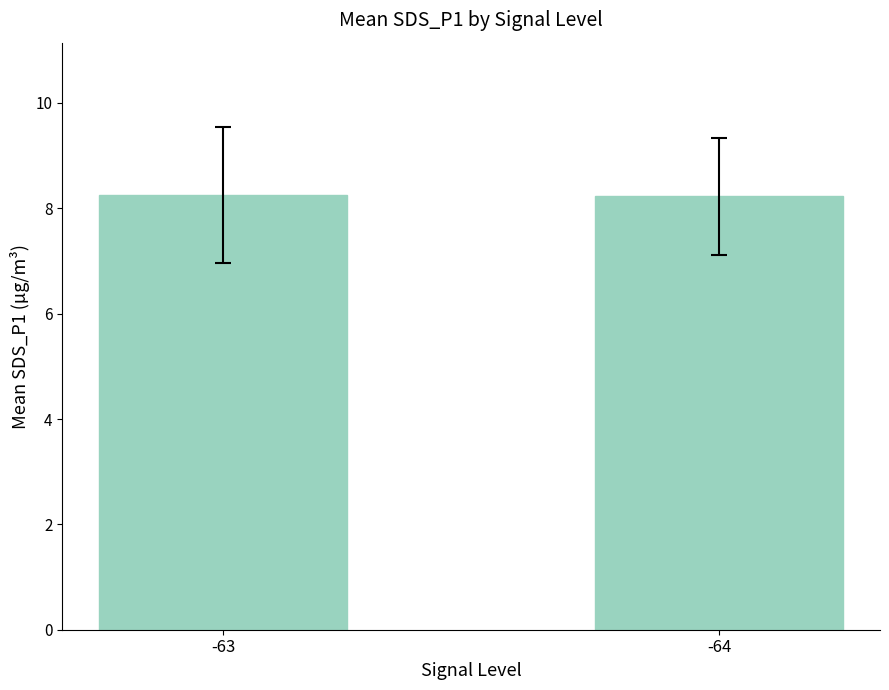

What is the value of the 1st bar from the left?

8.3